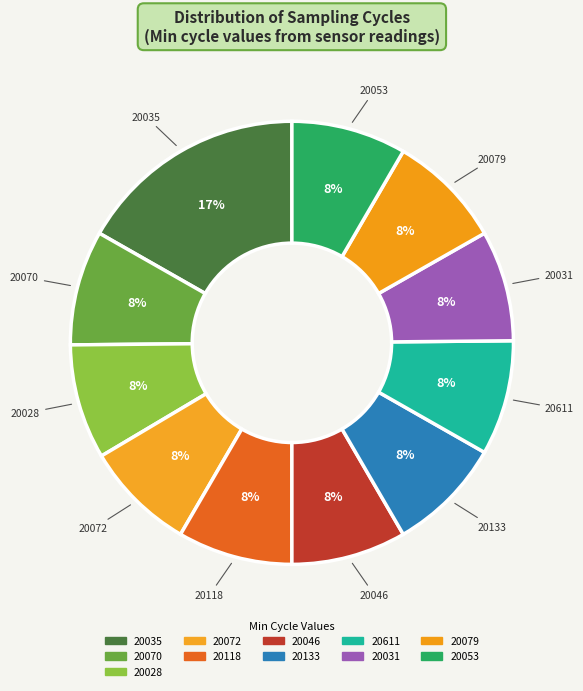

Is 20079 the majority of the pie?

No